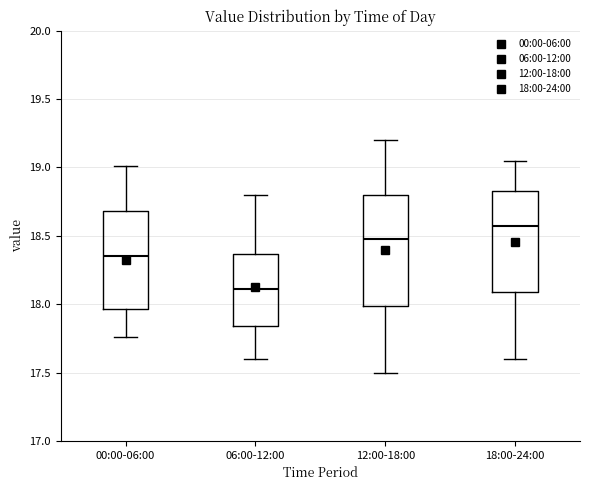

Which box is the tallest, from its lower edge to its upper edge?

12:00-18:00